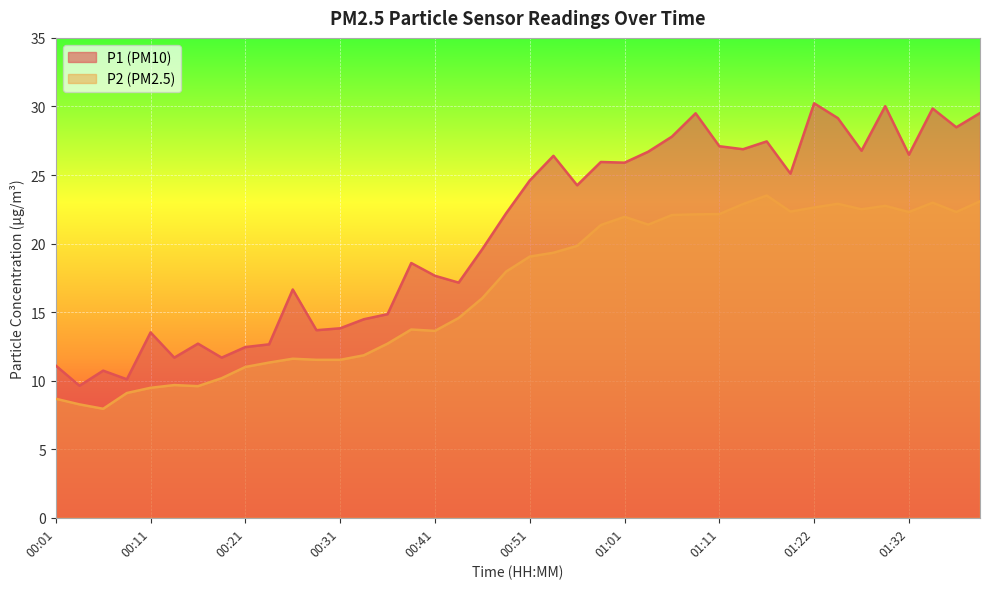

How many data points in P1 are above 24?

20